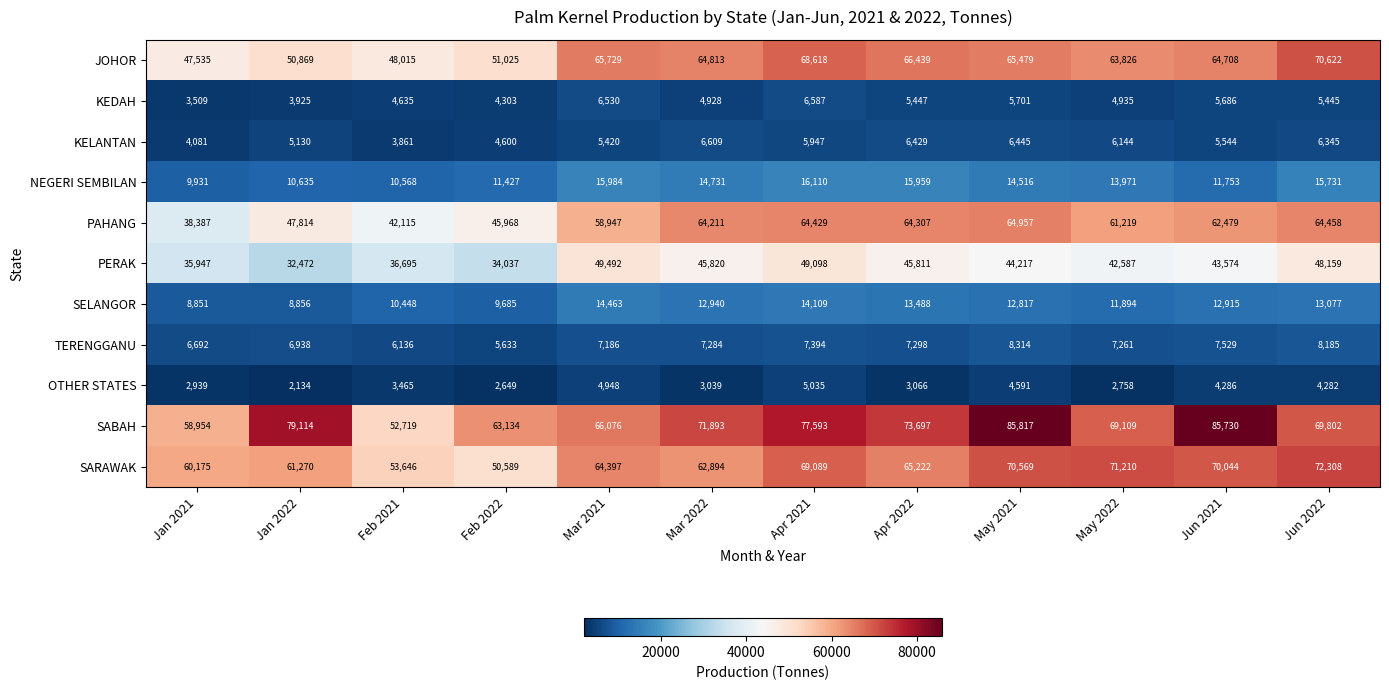

Which series has the largest total across all categories?

SABAH